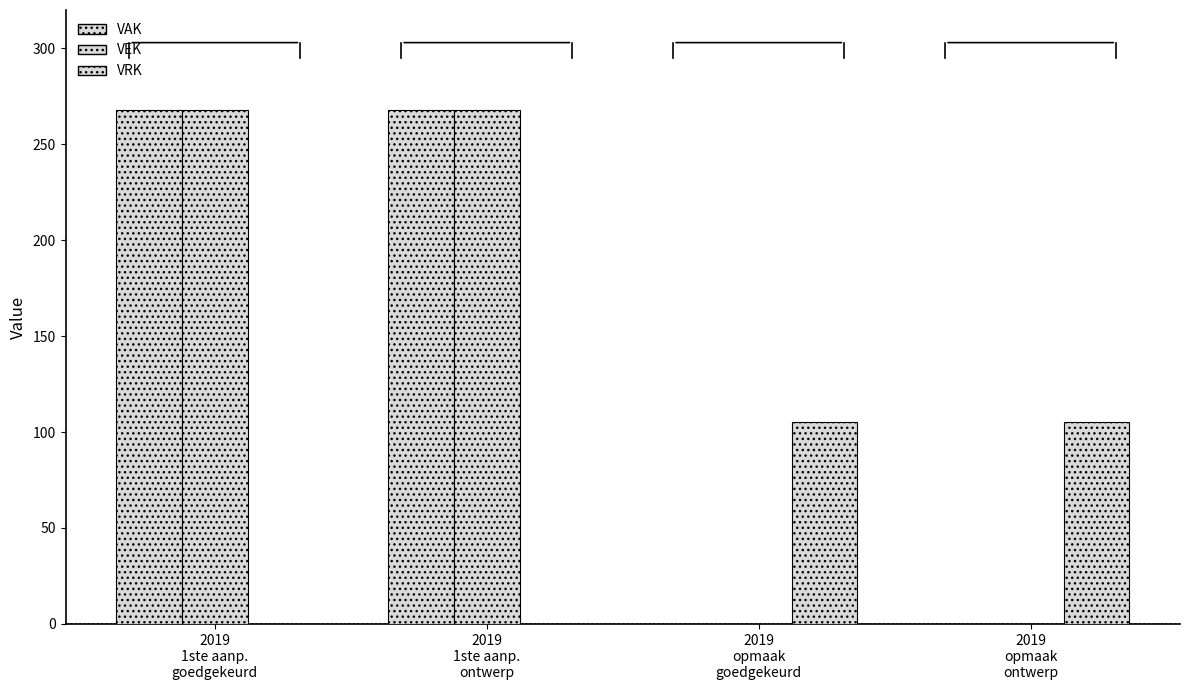

Which series changed the most between 2019
1ste aanp.
goedgekeurd and 2019
opmaak
ontwerp?

VAK